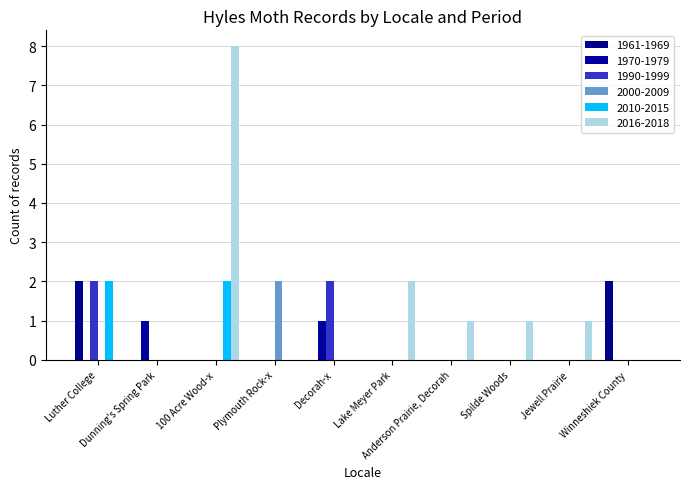

Which series has the largest range (max minus min)?

2016-2018